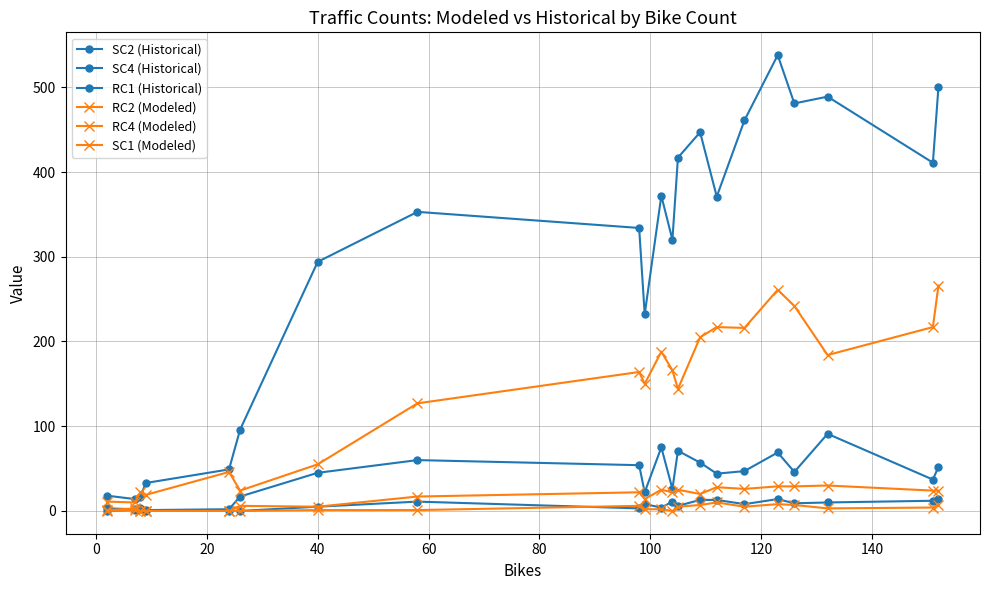

How many lines are shown in the chart?

6